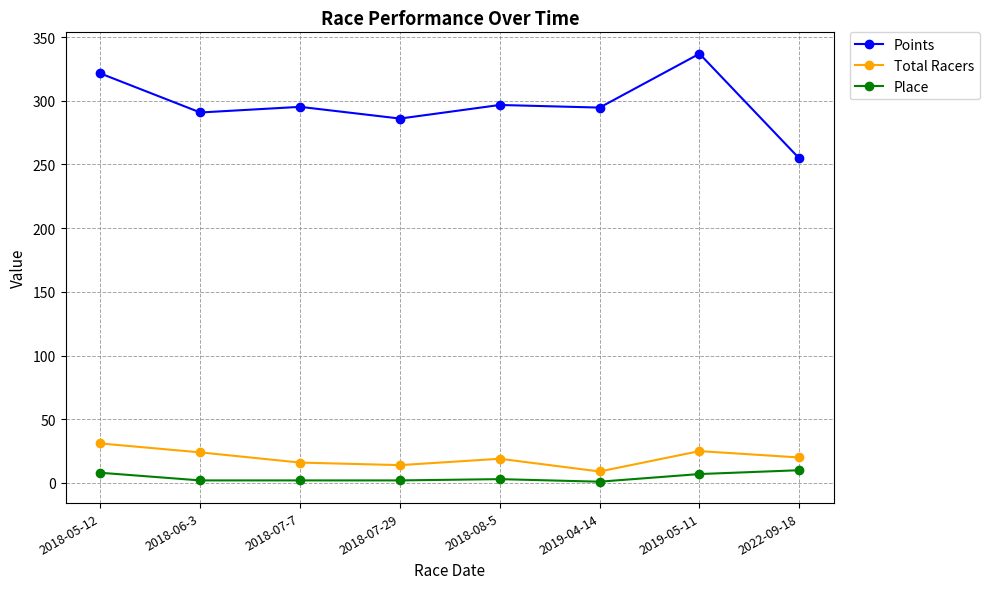

Where is the first local maximum for Total Racers?

2018-08-5